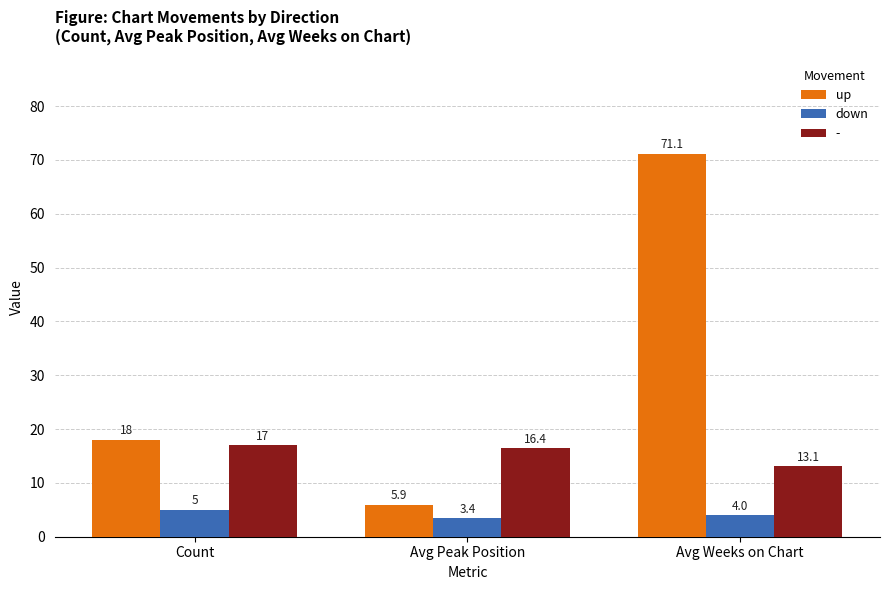

Between Avg Peak Position and Avg Weeks on Chart, which series saw the biggest shift?

up